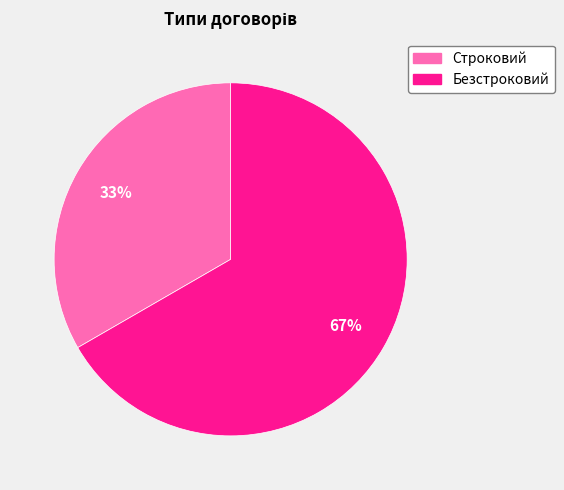

What percentage is the Безстроковий slice, to the nearest percent?

67%